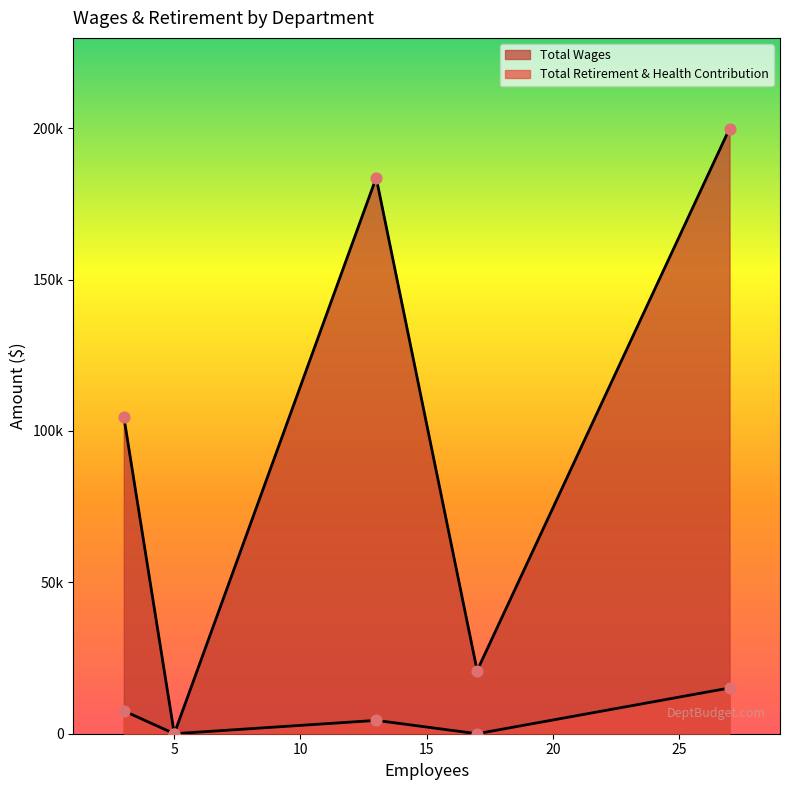

What are all the series names shown in the legend?

Total Wages, Total Retirement & Health Contribution